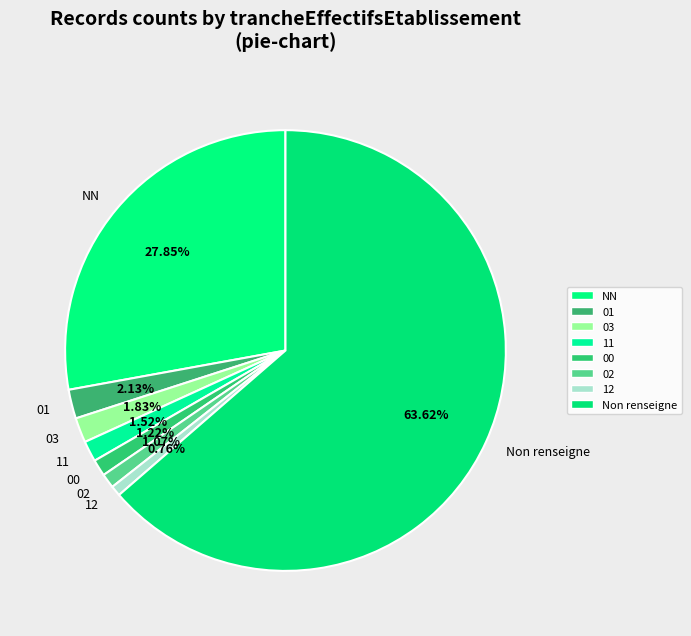

The 03 slice represents 2% of the pie. True or false?

True